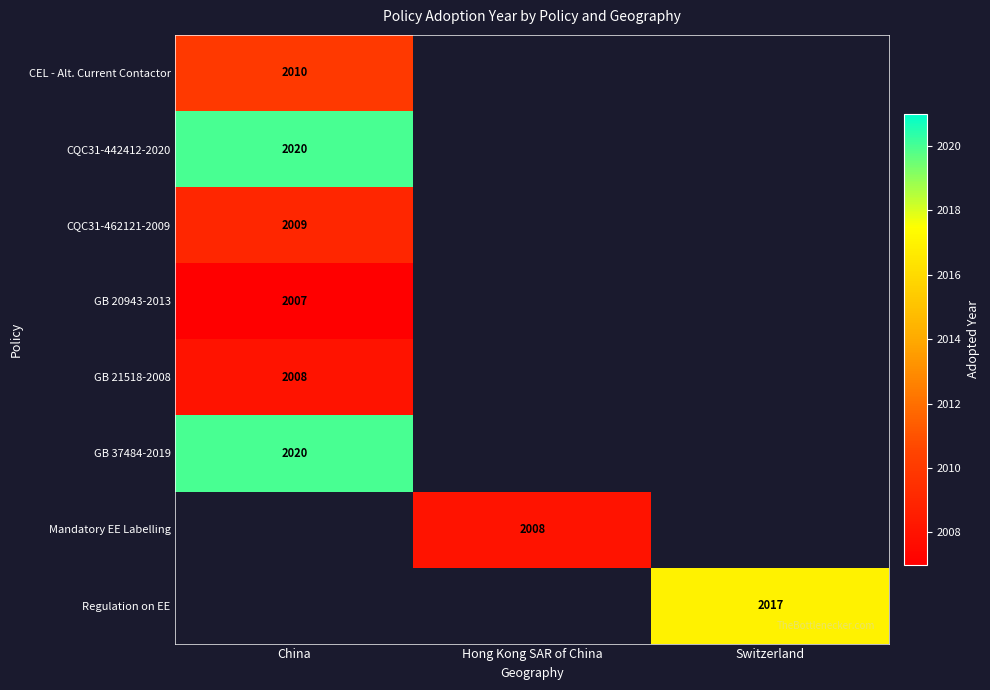

Is it true that GB 20943-2013 equals 863.3 at China?

False